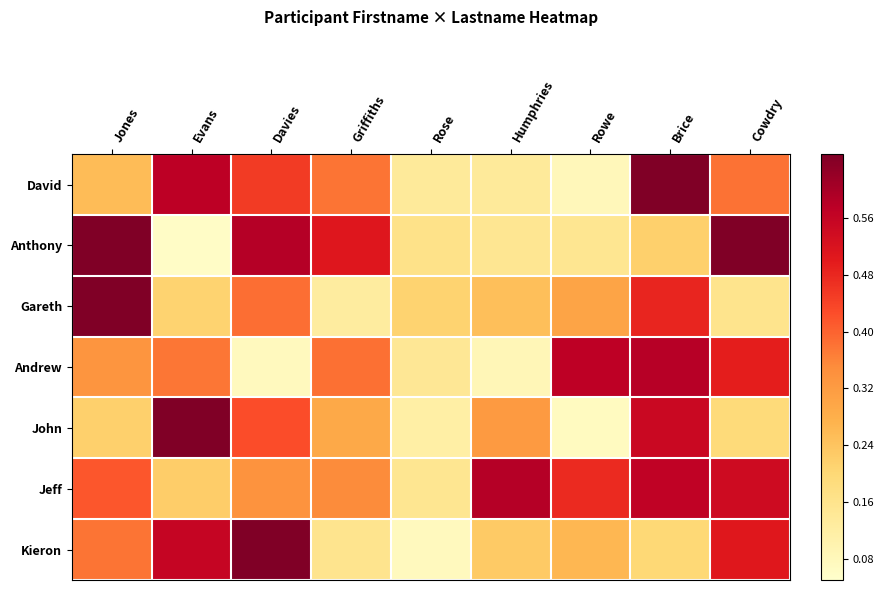

Rank the series by their maximum value, from lowest to highest.

Andrew, Jeff, David, Anthony, Gareth, John, Kieron